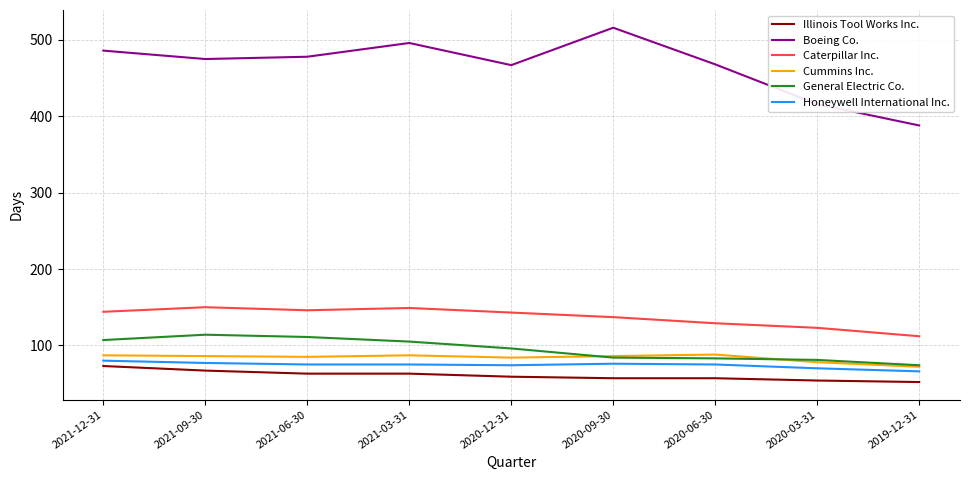

Which series has the largest range (max minus min)?

Boeing Co.